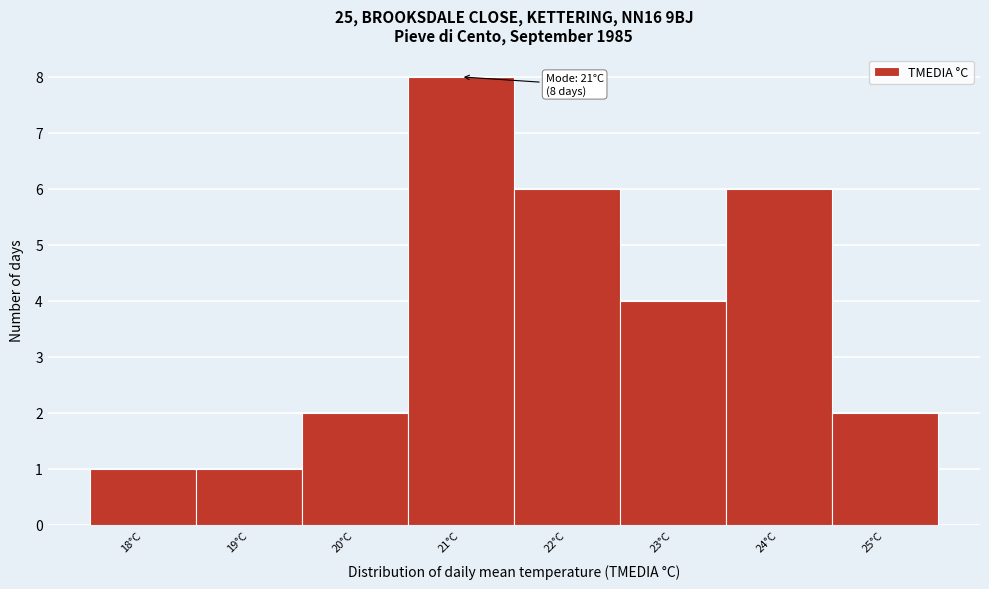

Over which range of the x-axis is the bar tallest?

20.5 to 21.5